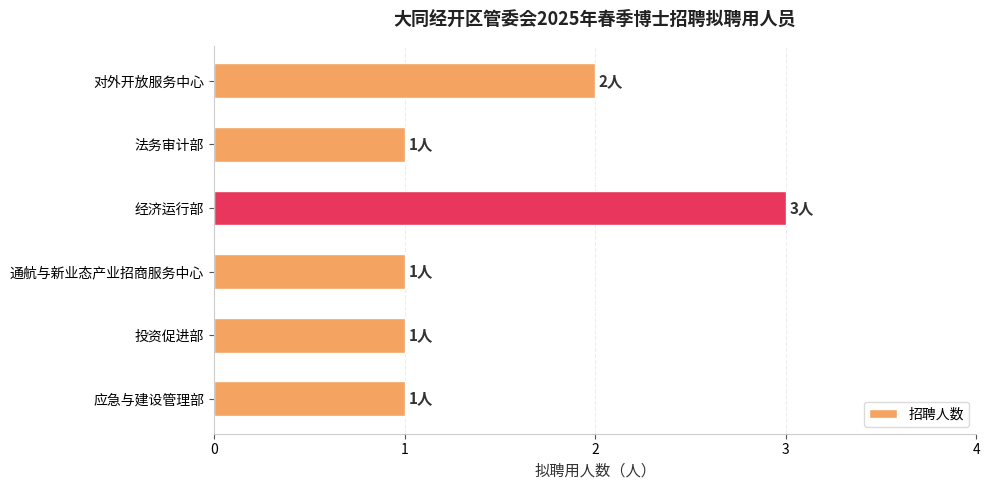

What is the greatest value displayed?

3